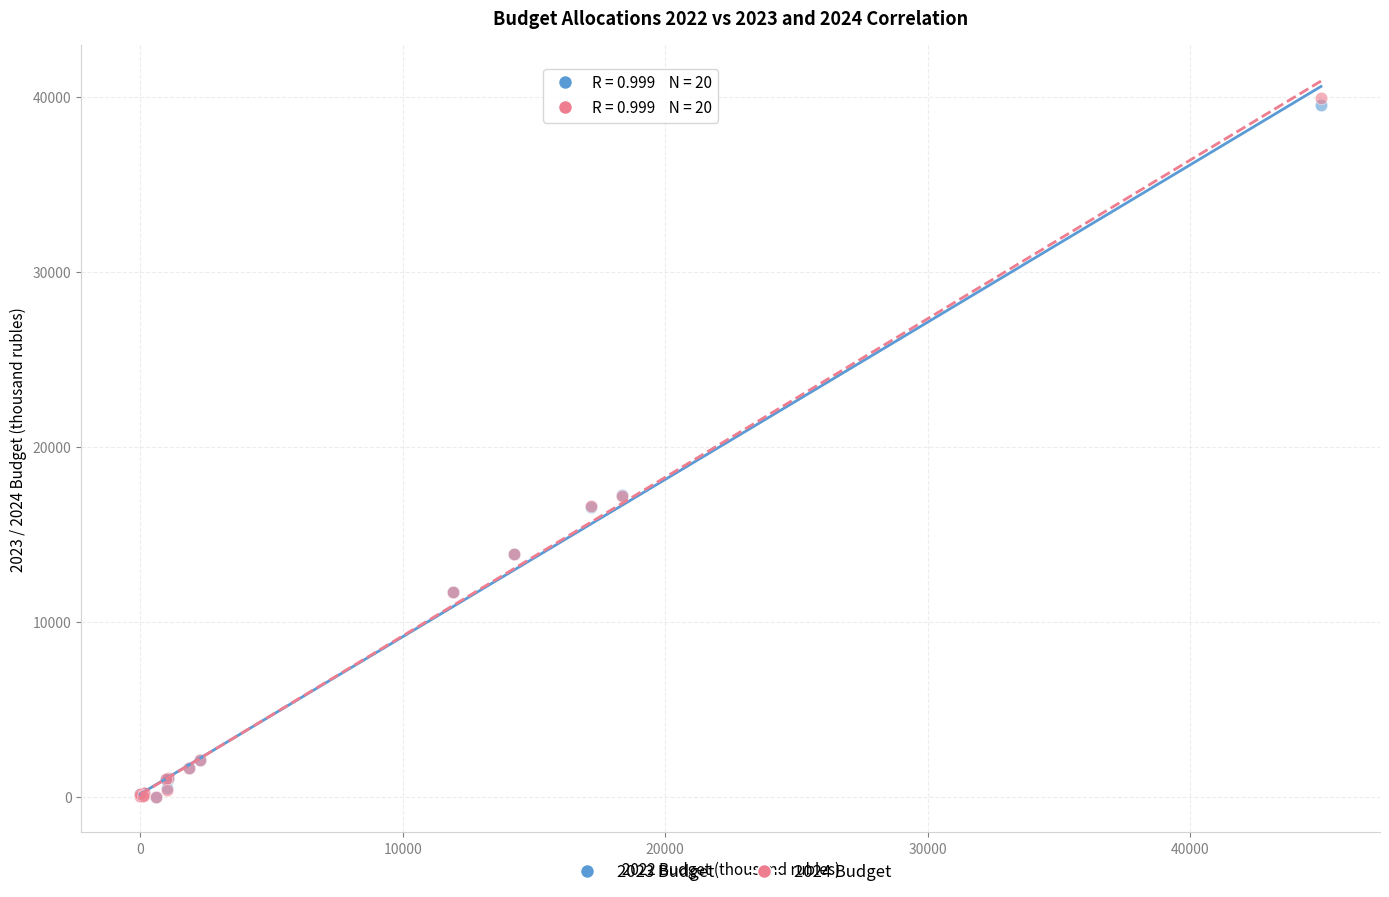

What are all the series names shown in the legend?

2023 Budget, 2024 Budget